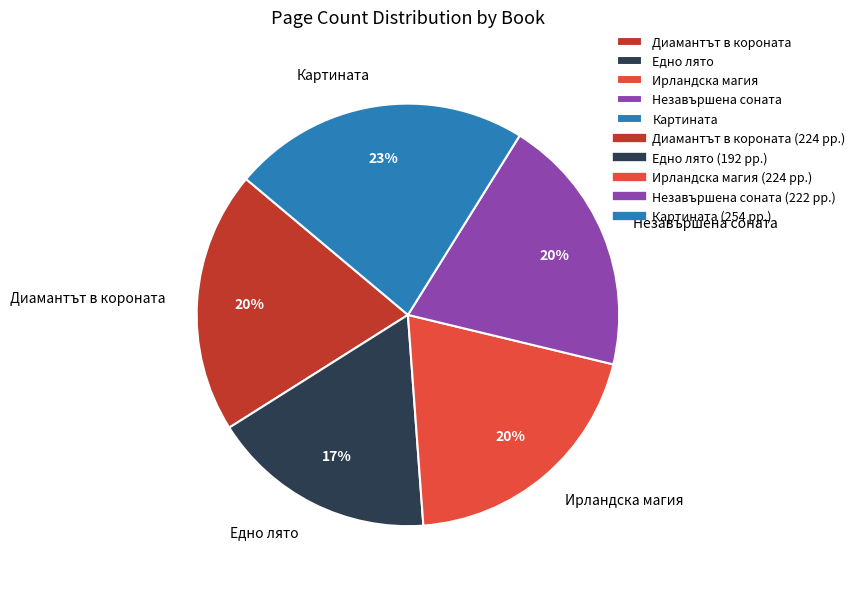

What is the smallest slice in the pie chart?

Едно лято